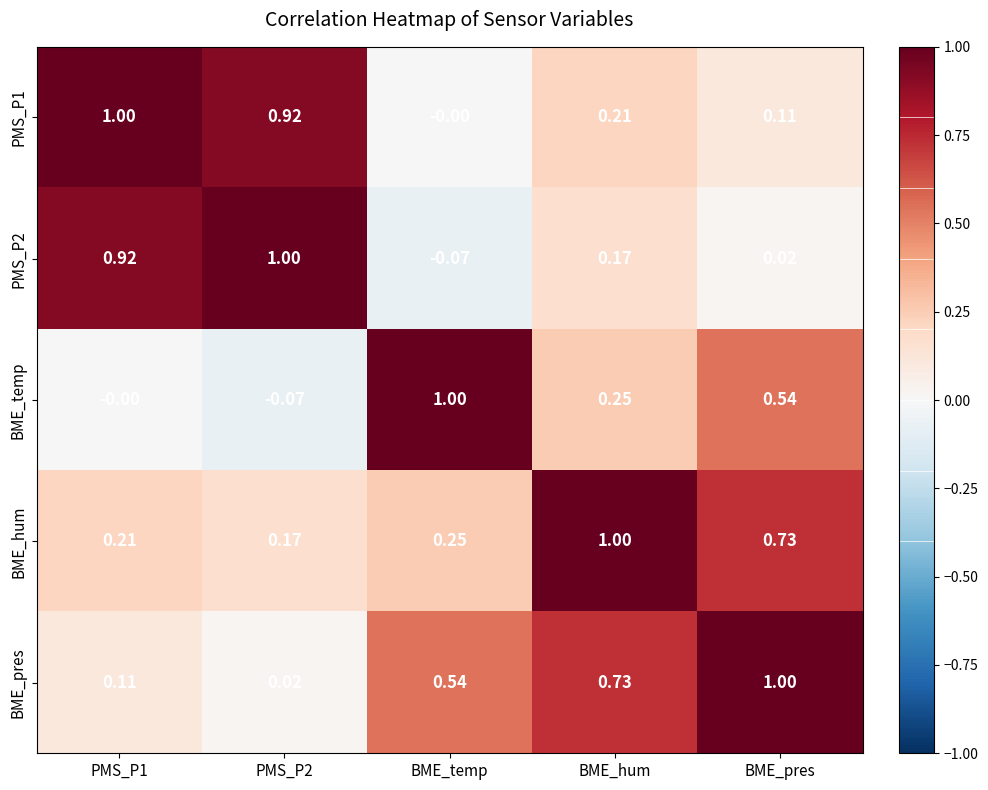

At which label is PMS_P2 closest to 0?

BME_pres